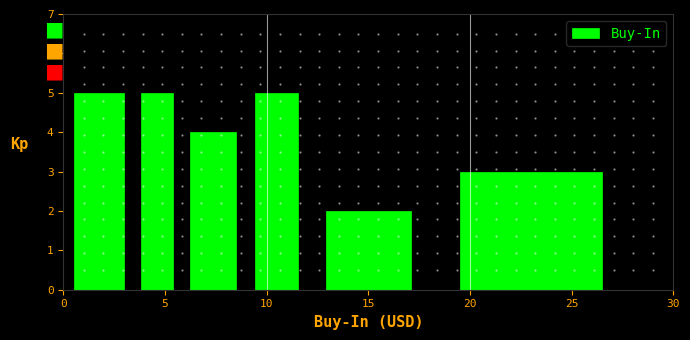

Reading left to right, list every bar in this chart as the range it spans on the x-axis followed by its height. Neither the bar edges nor the heights are printed on the chart, so give them approximately, as read against the axes.

0.00 to 3.50: 5
3.50 to 5.75: 5
5.75 to 9.00: 4
9.00 to 12.00: 5
12.00 to 18.00: 2
18.00 to 28.00: 3